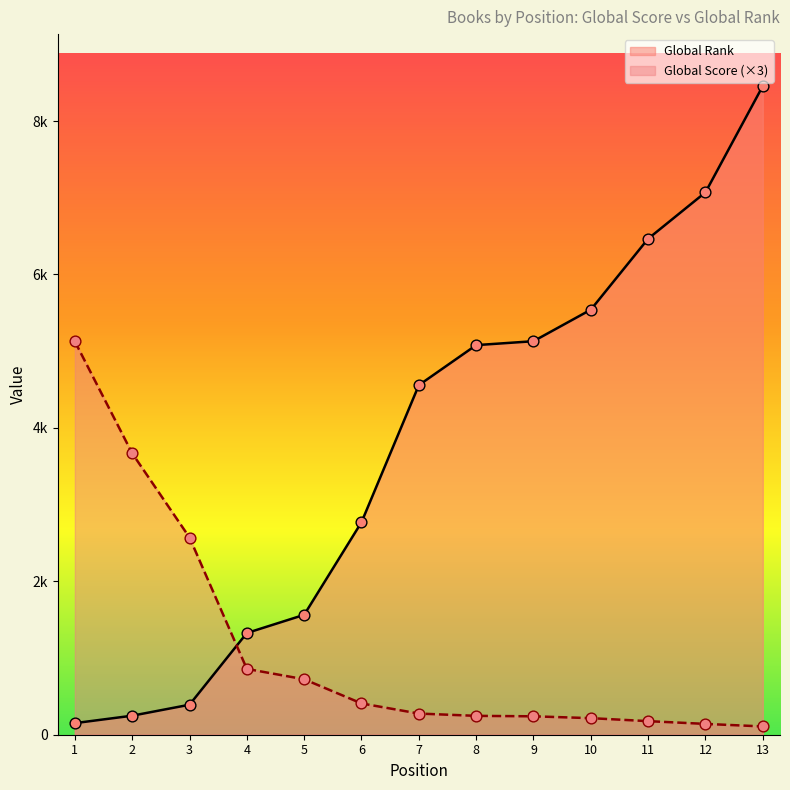

Which series has the widest spread of Y values?

Global Rank